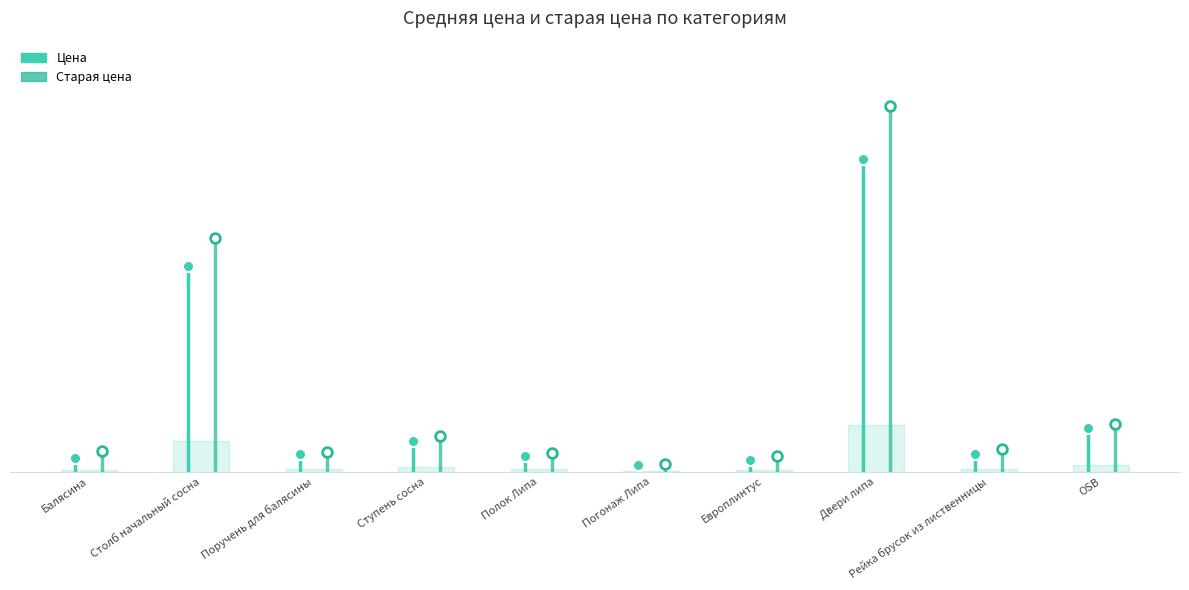

Is it true that Цена equals 199.8 at Столб начальный сосна?

False